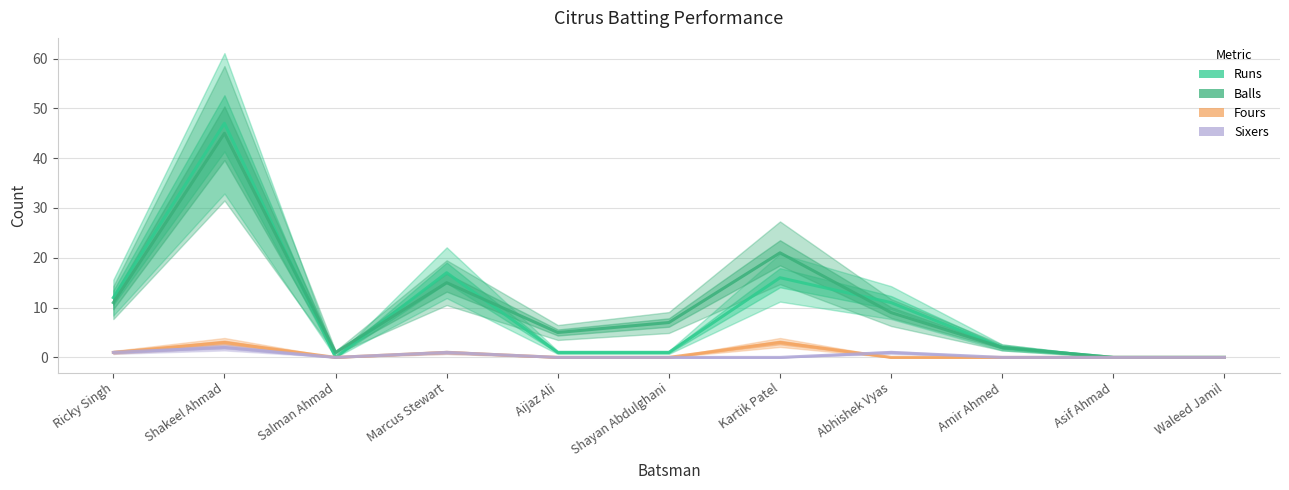

Count the number of categories in the chart.

11